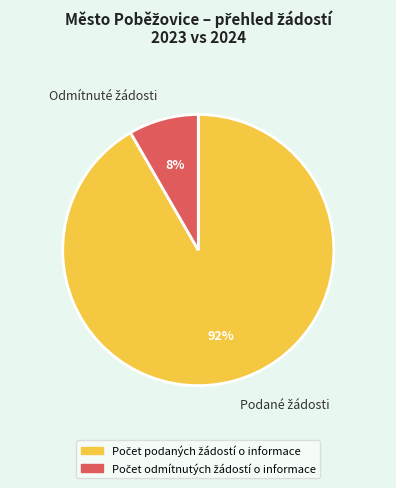

Does any single category account for the majority?

Yes